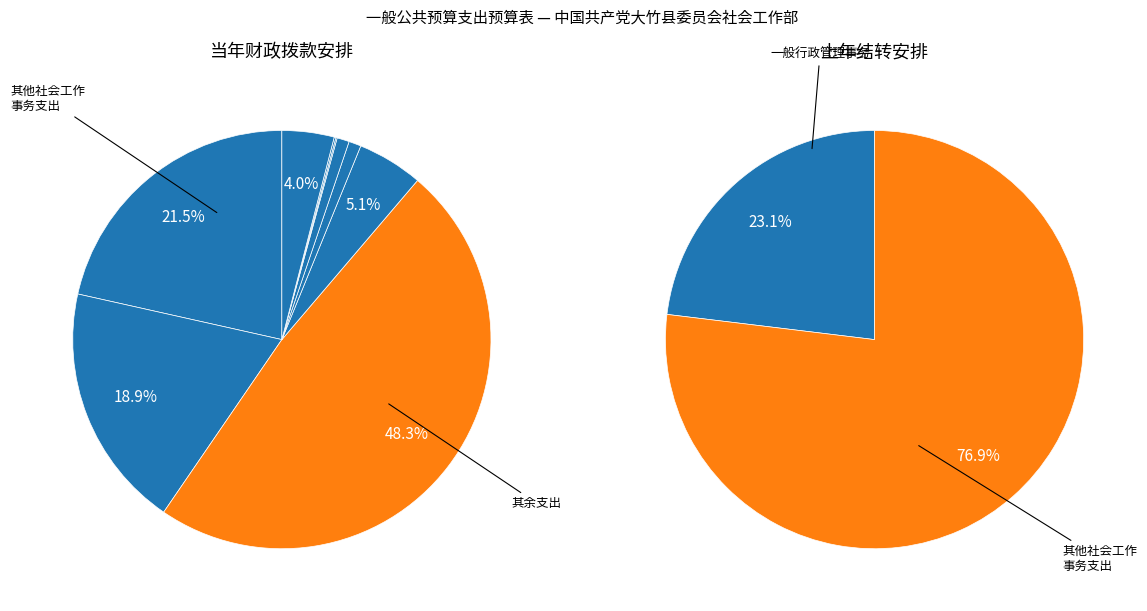

What percentage is NOT represented by 事业单位医疗?

99.5%